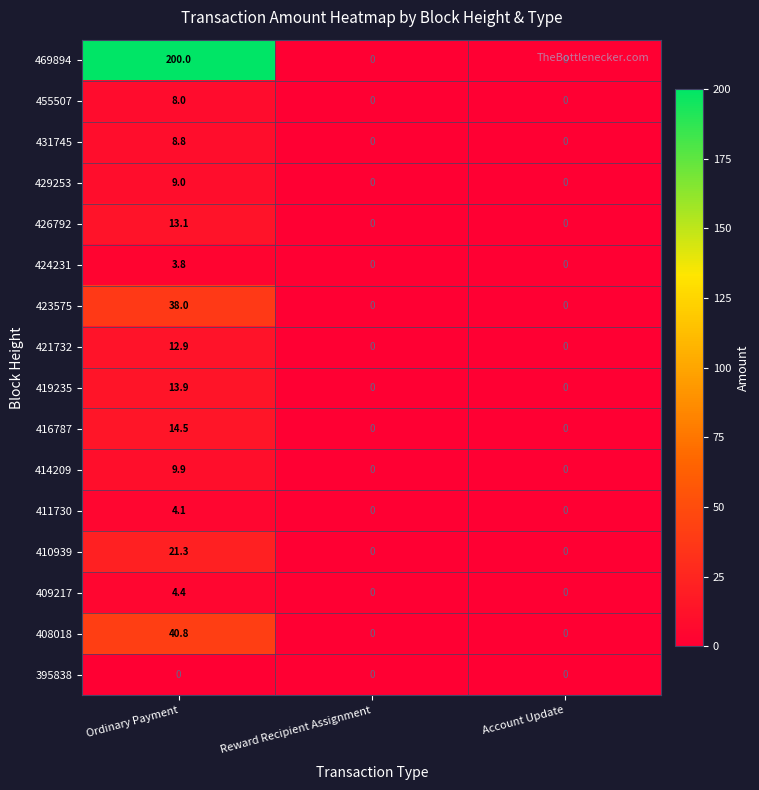

Count the 469894 values in the range 0 to 200.

3